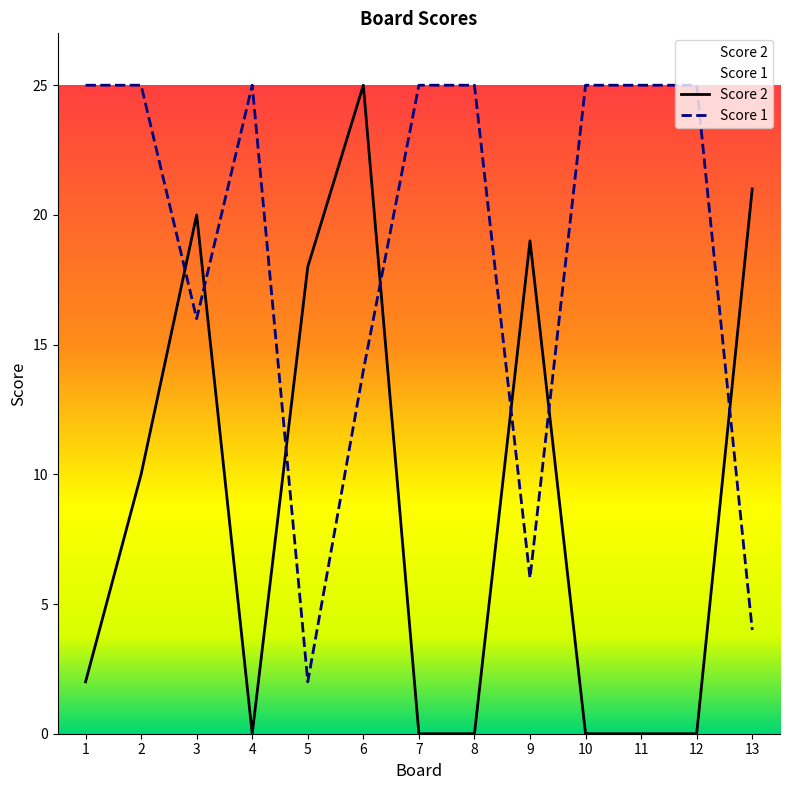

Is the value of Score 1 at 5 greater than the value of Score 2 at 2?

No